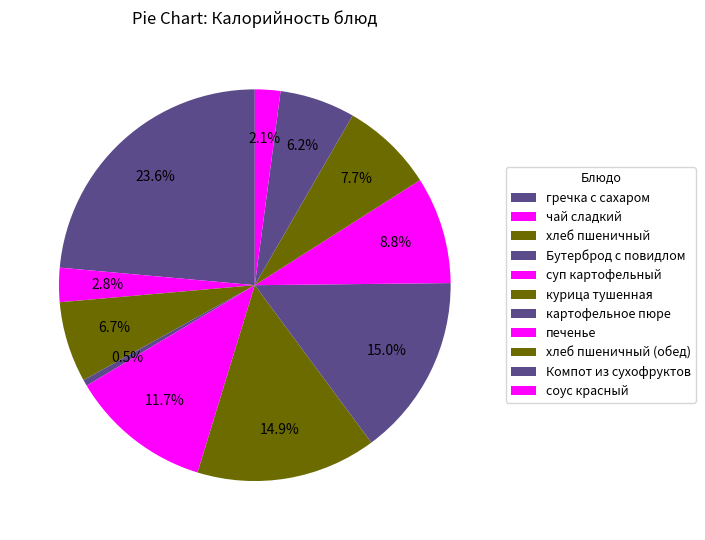

What is the total percentage of гречка с сахаром and печенье?

32.4%